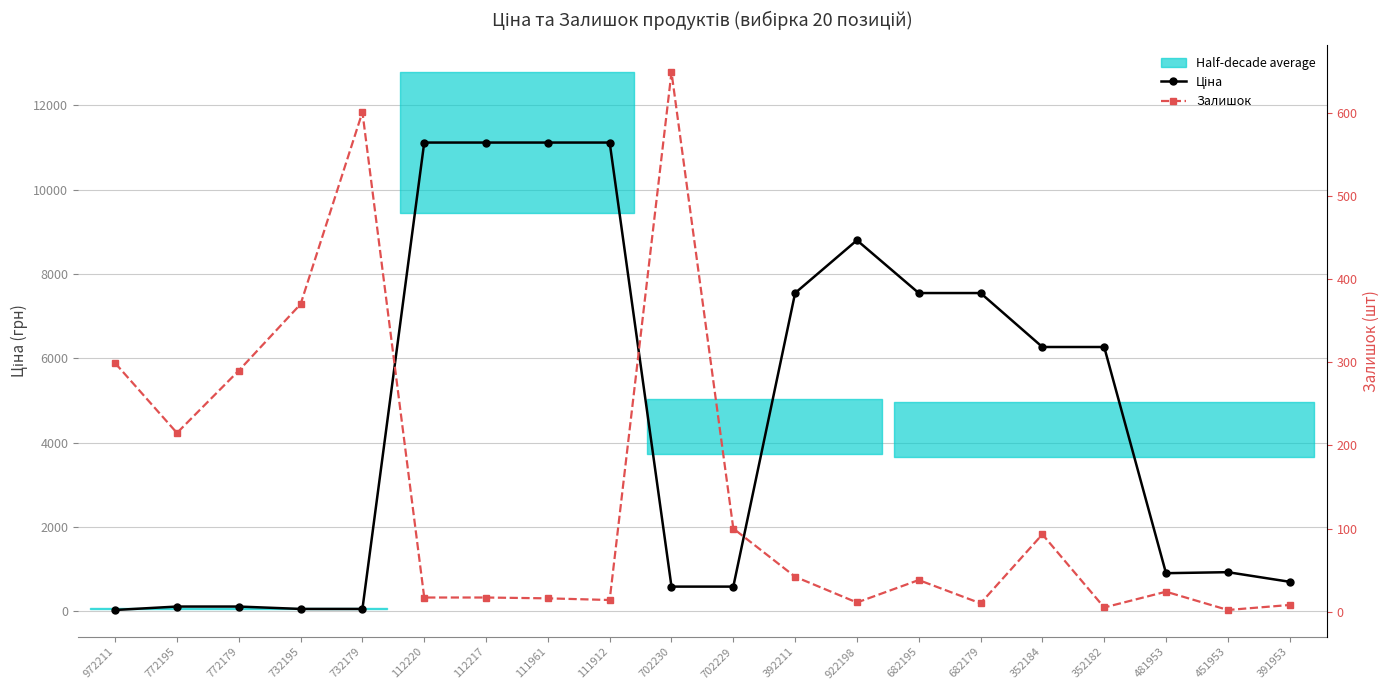

Does the chart have visible grid lines?

Yes